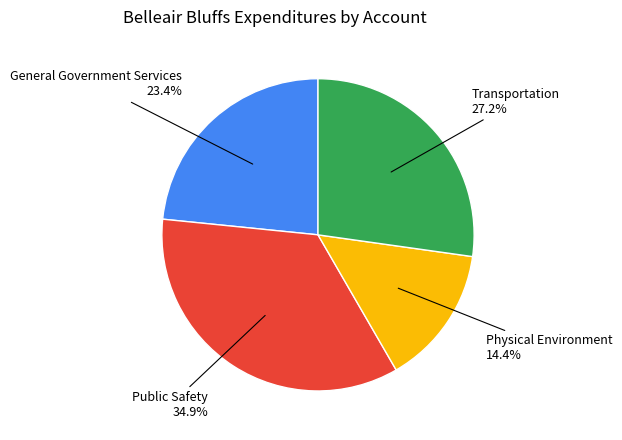

How many slices are in this pie chart?

4